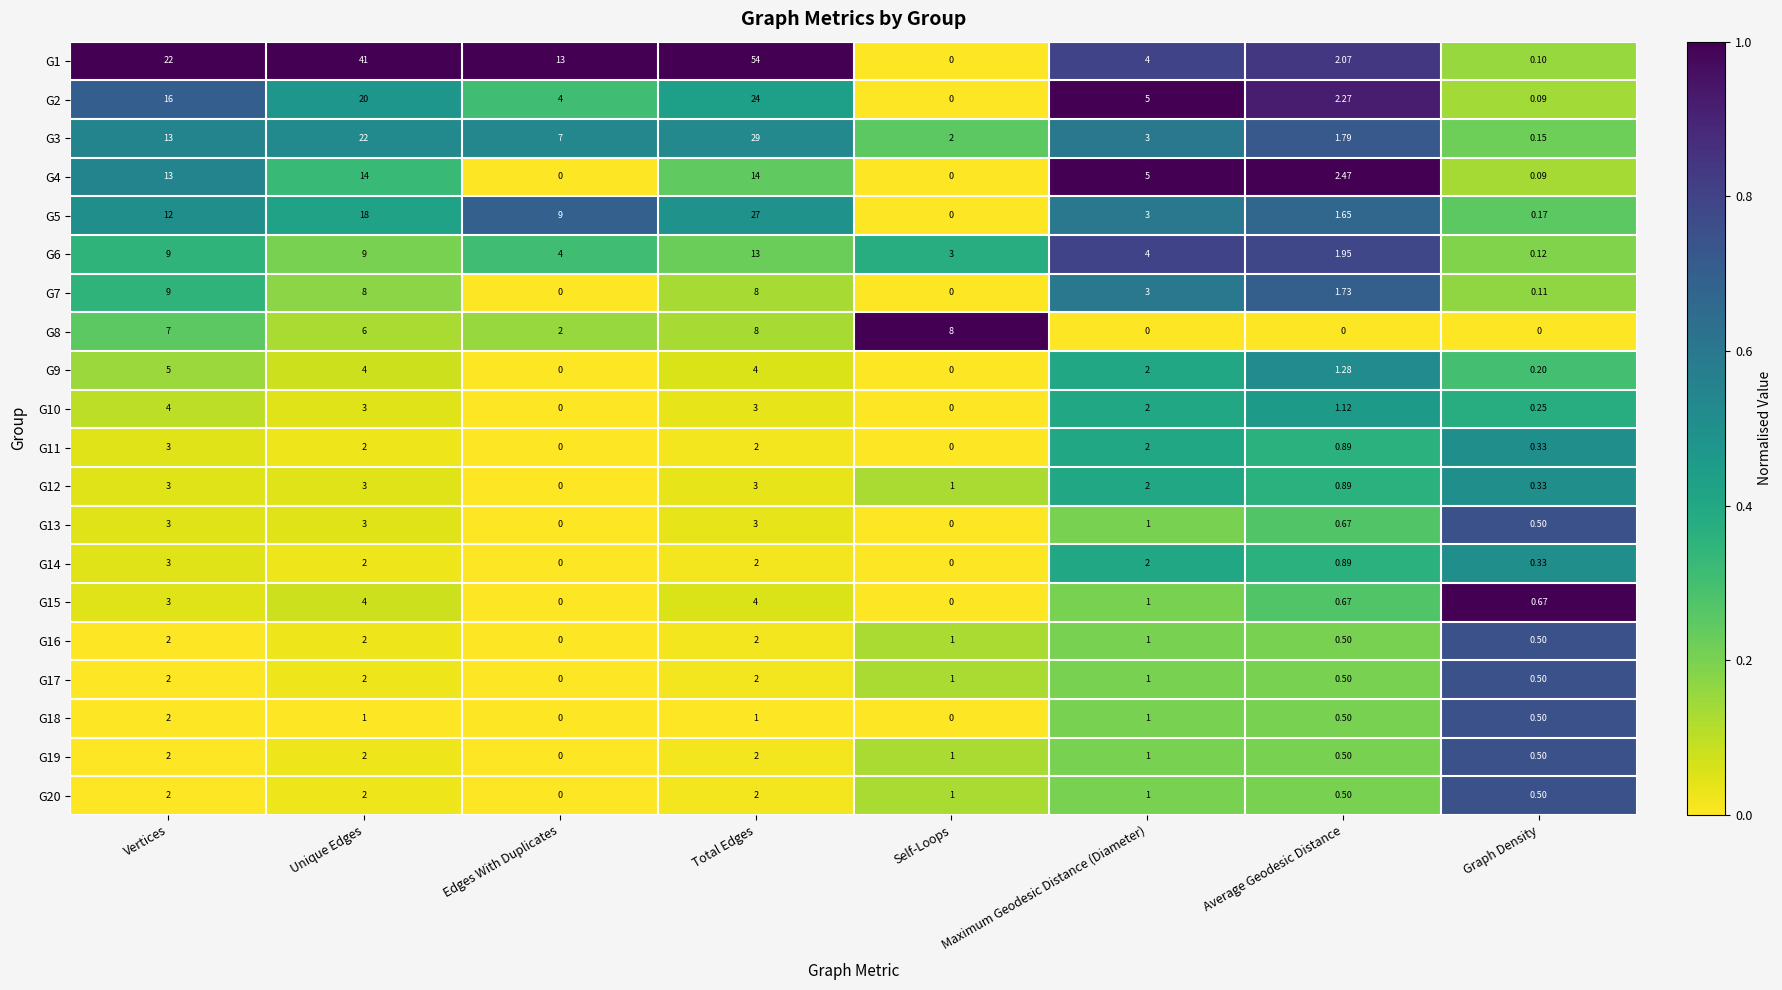

At which category is the sum across all series the highest?

Total Edges